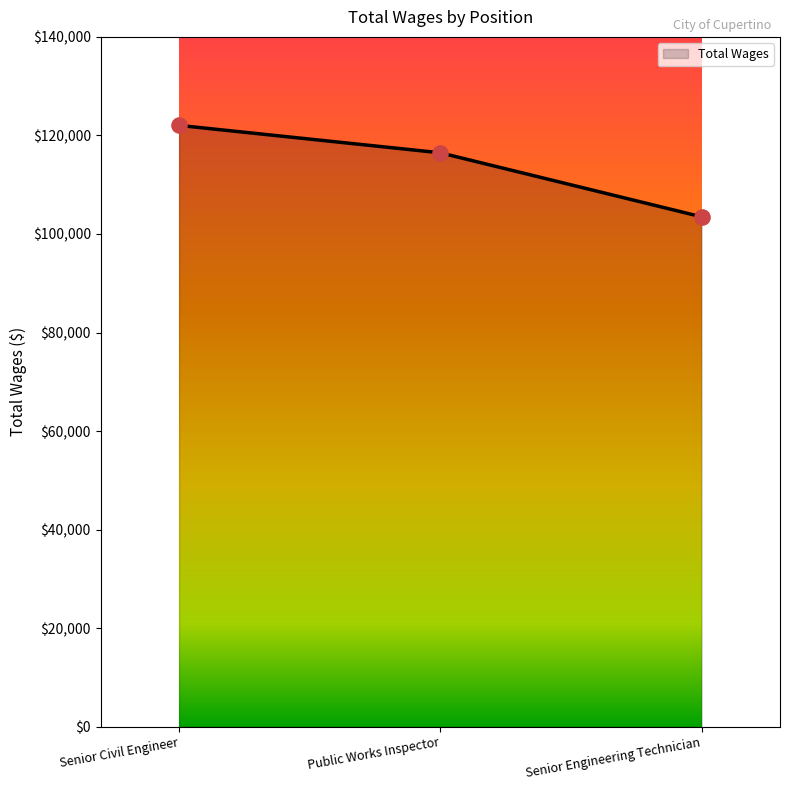

What is the change in value from Public Works Inspector to Senior Engineering Technician?

-12991